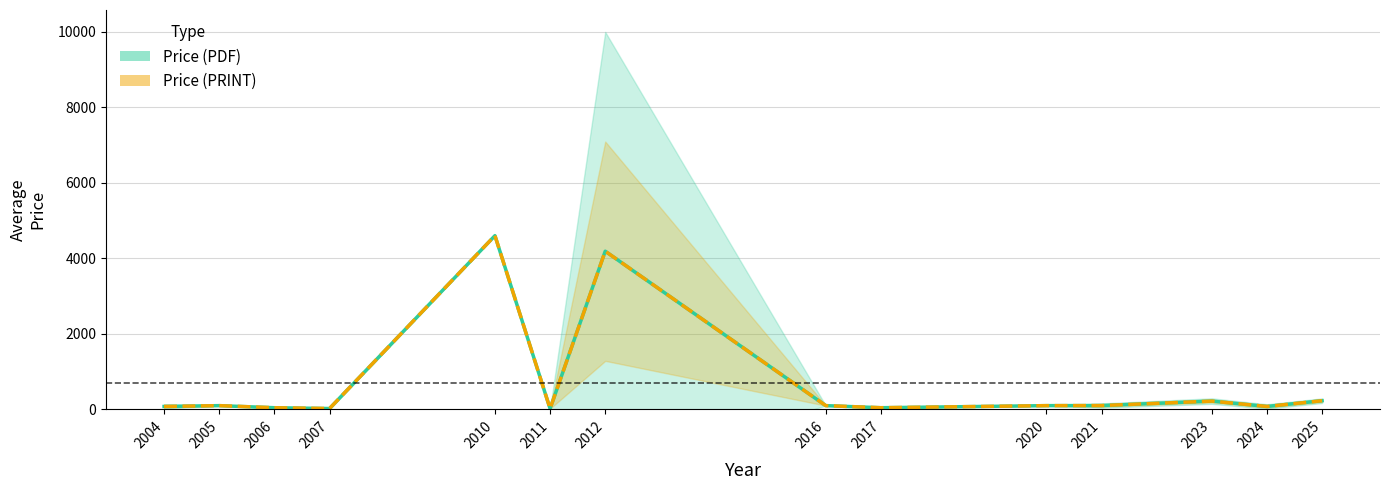

Reading left to right, transcribe all the data shown in this chart.

Price (PDF): 2004=76.5	2005=98.0	2006=43.0	2007=21.5	2010=4600.0	2011=18.0	2012=4187.7	2016=98.0	2017=43.0	2020=98.0	2021=100.5	2023=218.6	2024=76.4	2025=228.7
Price (PRINT): 2004=76.5	2005=98.0	2006=43.0	2007=21.5	2010=4600.0	2011=18.0	2012=4187.7	2016=98.0	2017=43.0	2020=98.0	2021=100.5	2023=218.6	2024=76.4	2025=228.7